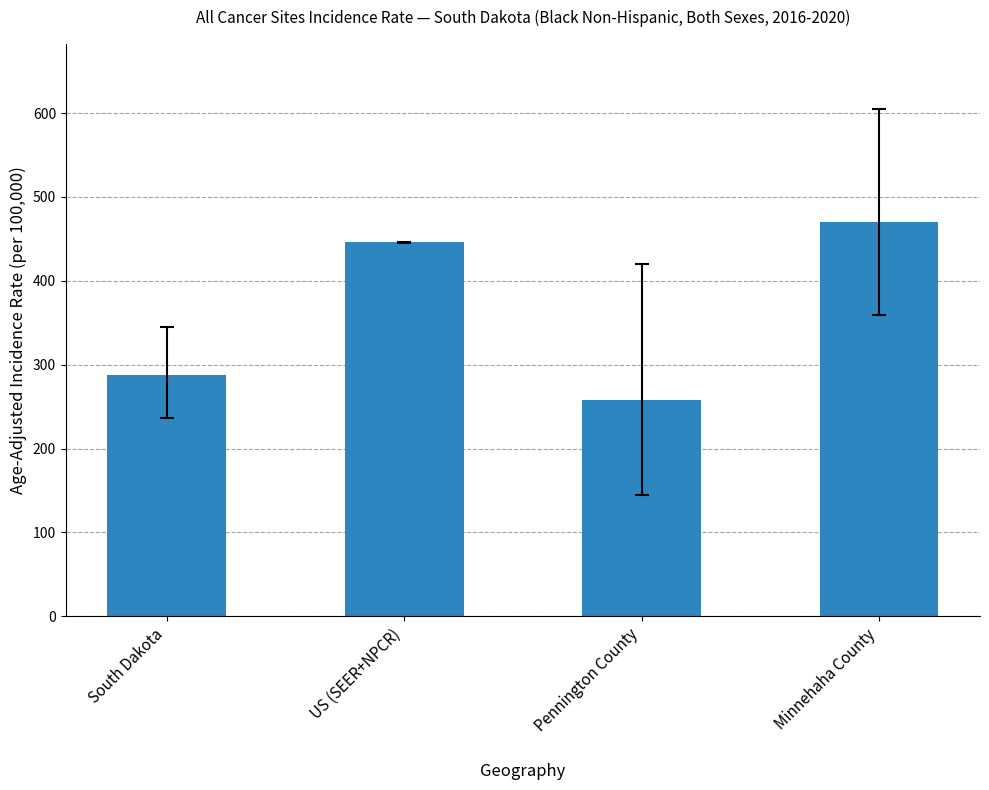

List the labels in order of value, largest first.

Minnehaha County, US (SEER+NPCR), South Dakota, Pennington County